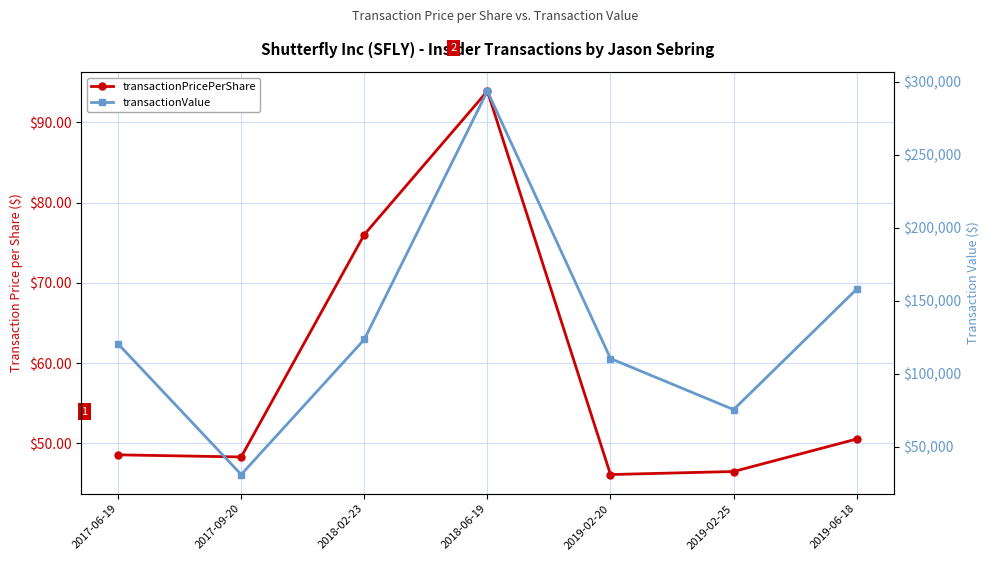

What is the value of the transactionPricePerShare point at the 2nd from the left?

48.3